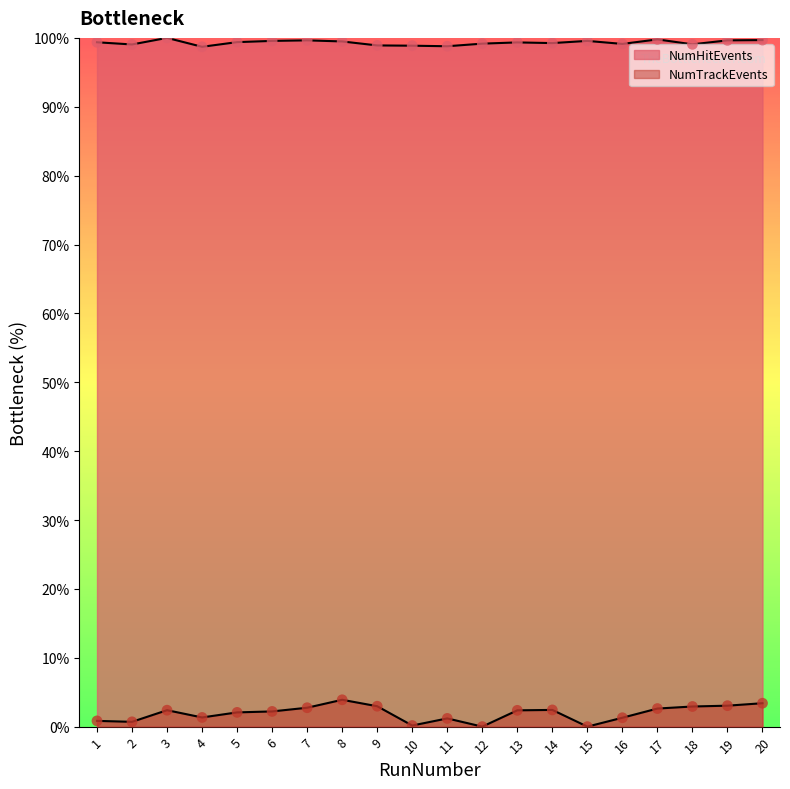

At how many categories does at least one series exceed 58?

20